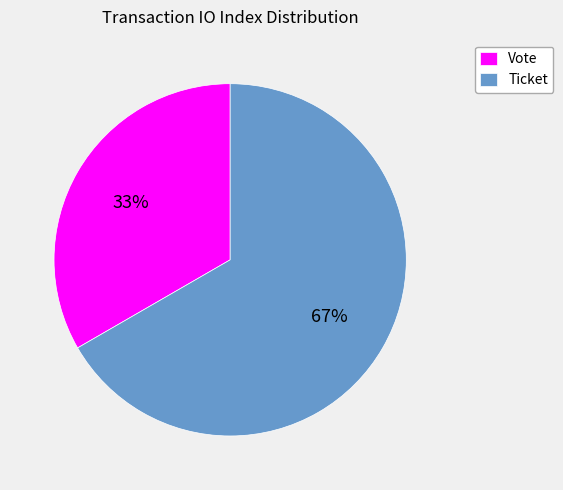

How many slices are in this pie chart?

2